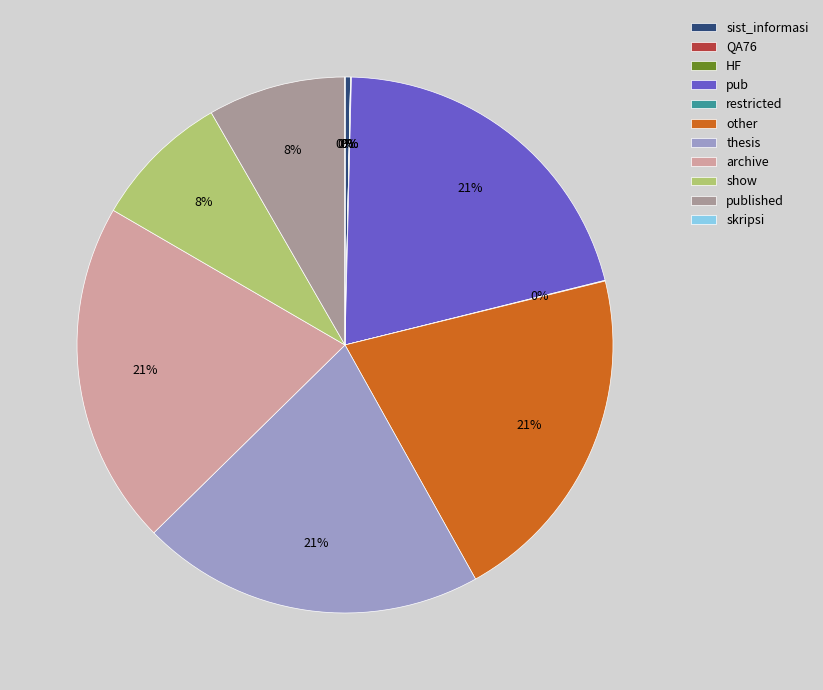

To the nearest percent, what is the difference between the largest and smallest slice percentages?

21%